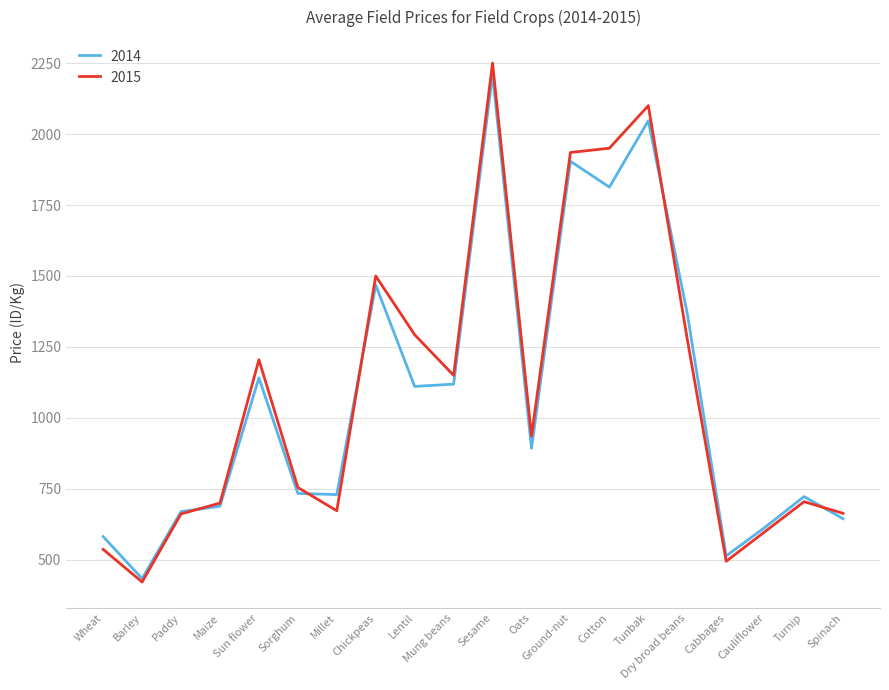

At which label does 2014 reach its peak?

Sesame